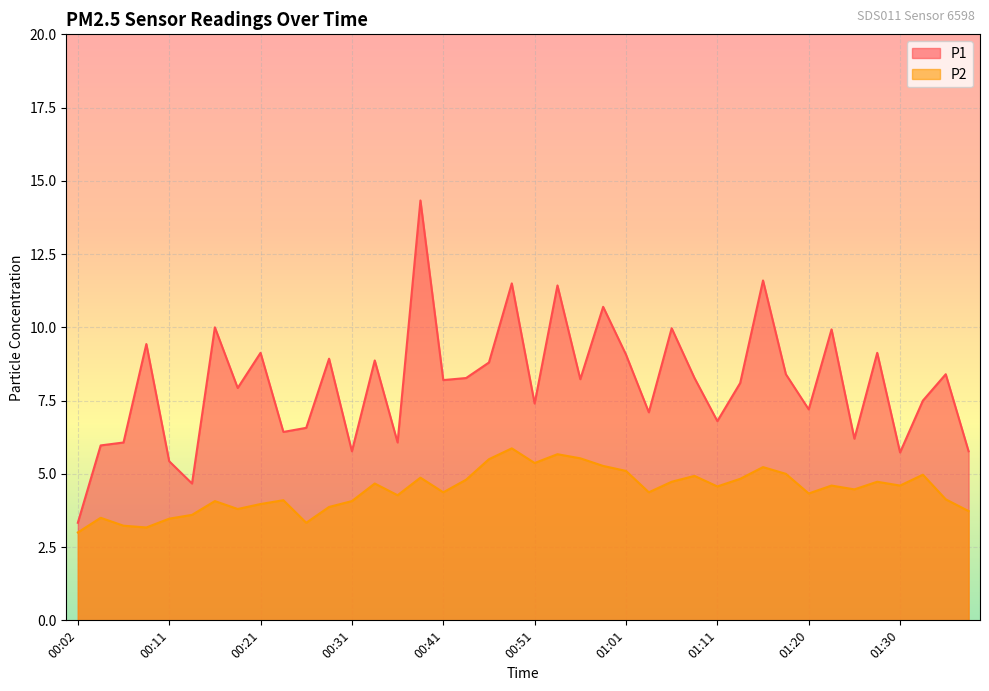

What is the maximum value shown in the chart?

14.3